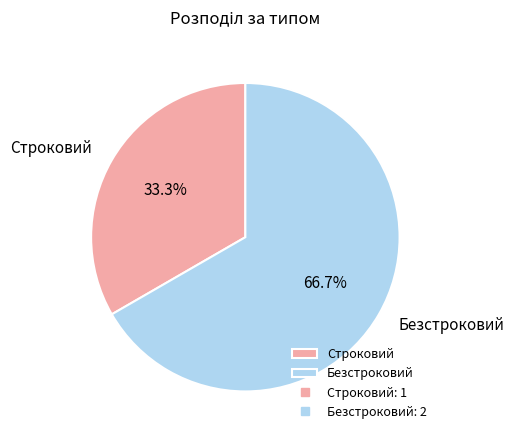

How many slices are in this pie chart?

2